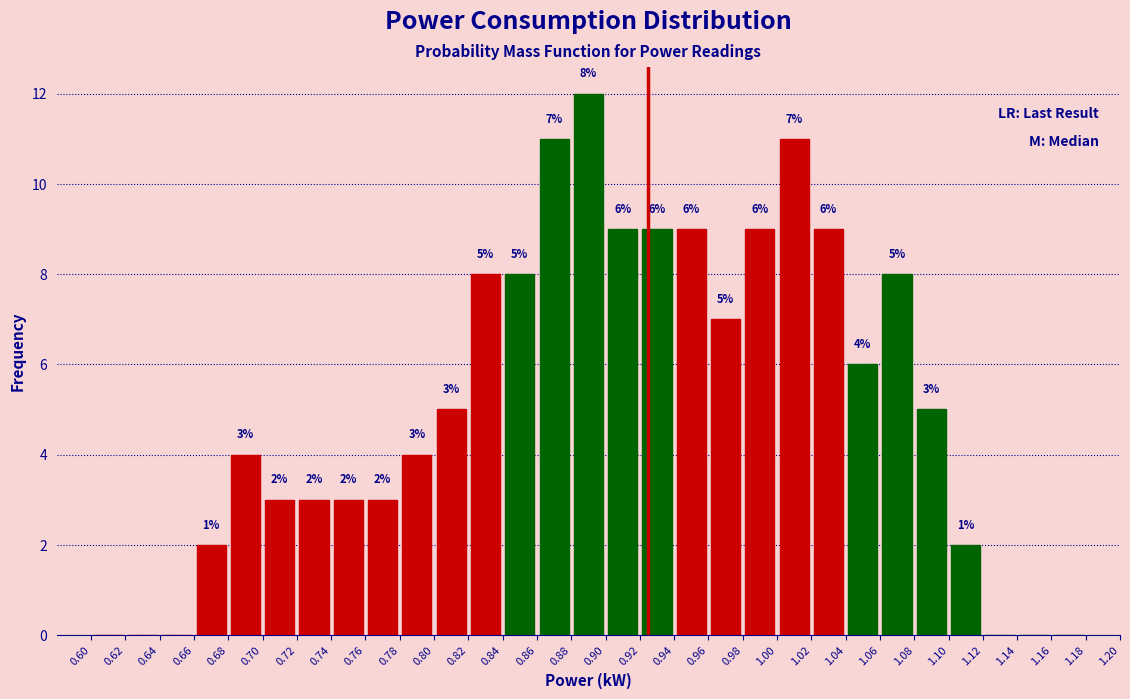

Which range on the x-axis has the tallest bar?

0.88 to 0.90